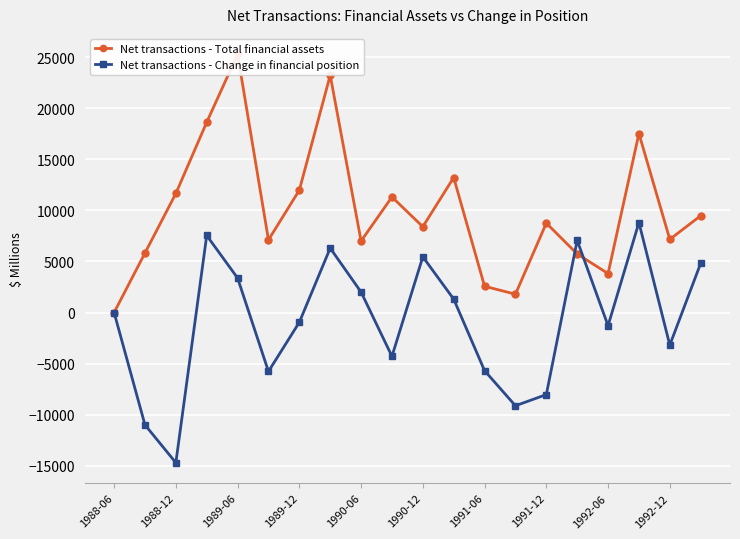

The value of Net transactions - Change in financial position at 1990-06 is 4899. True or false?

False